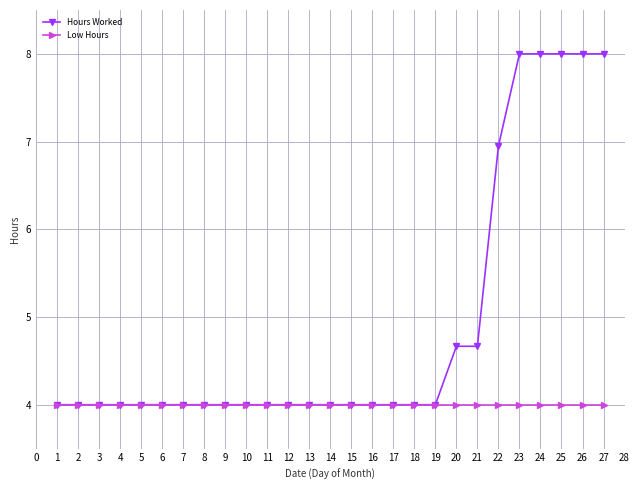

List the series in order of their peak value, lowest first.

Low Hours, Hours Worked